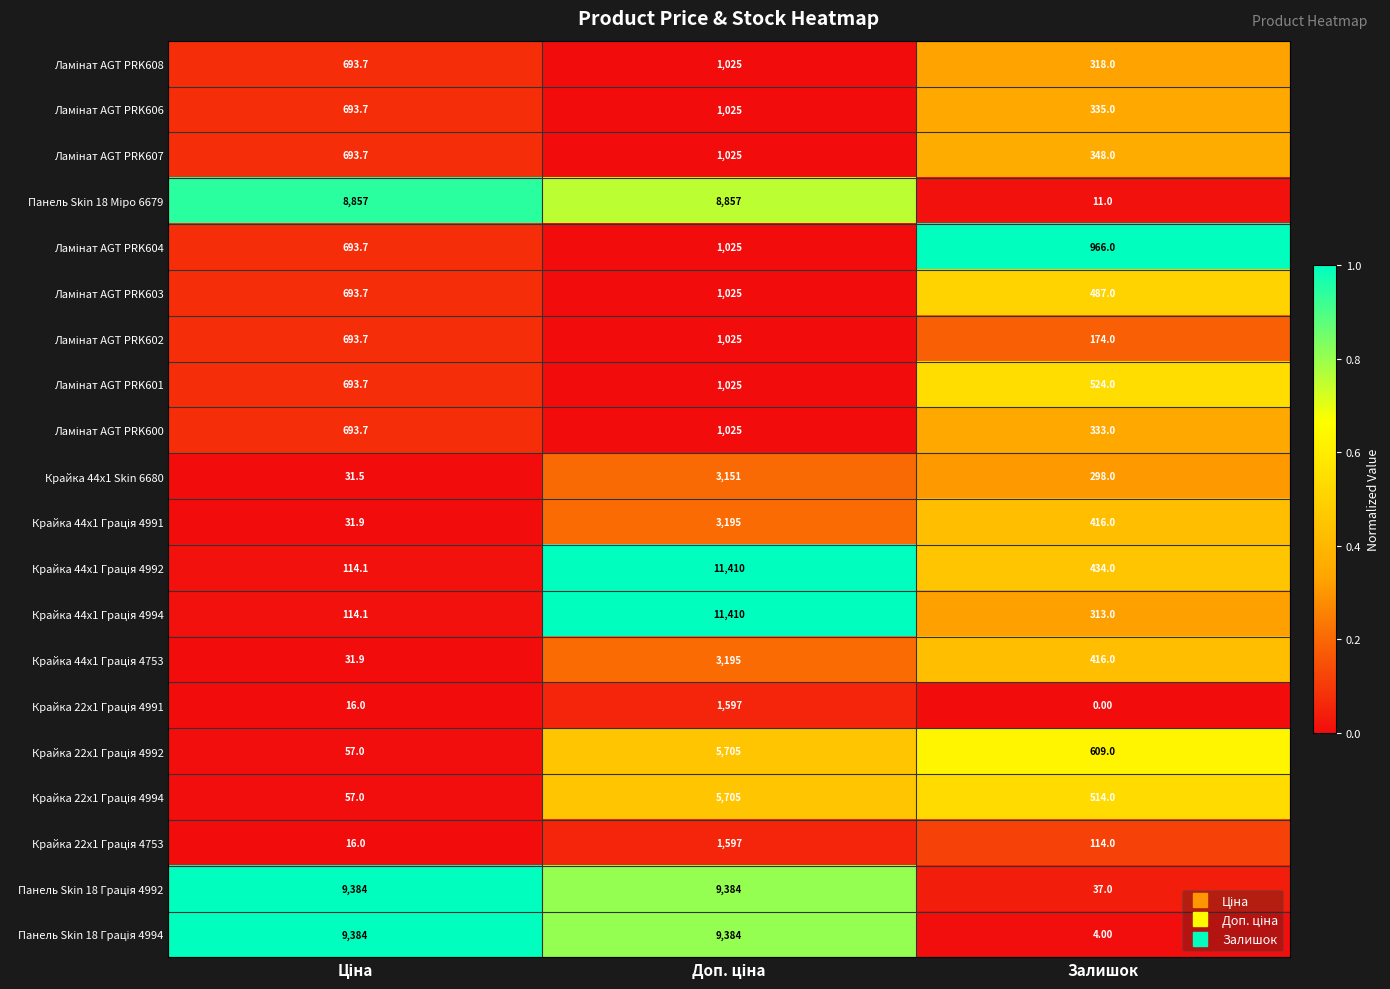

What is the total value across all series at Залишок?

6651.0